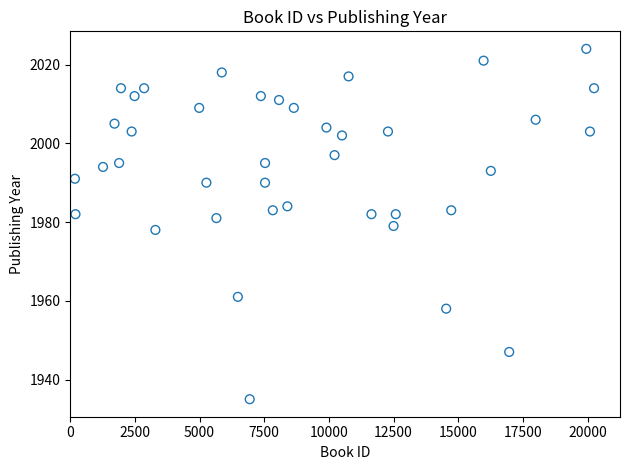

What is the range of Y values (max minus min)?

89